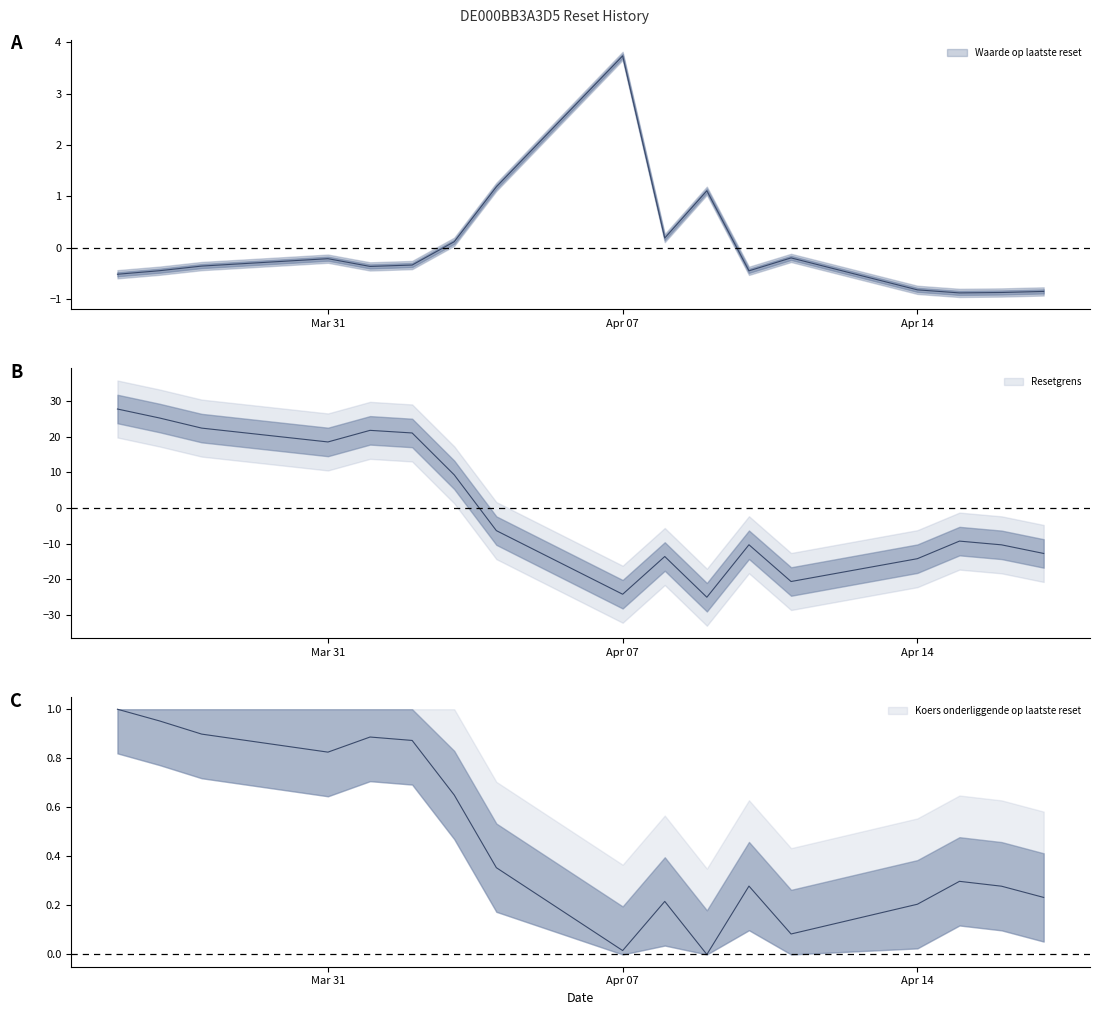

Where is the first local minimum for Waarde op laatste reset?

2025-04-01